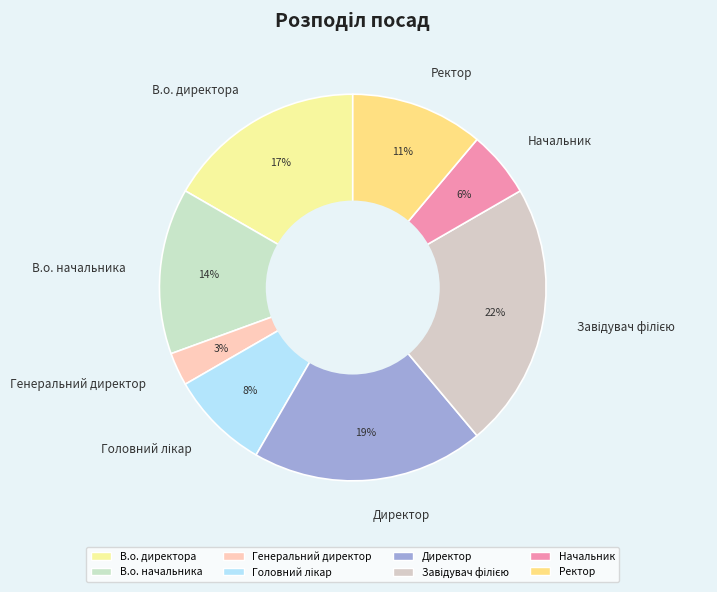

Does Генеральний директор account for over 50% of the chart?

No